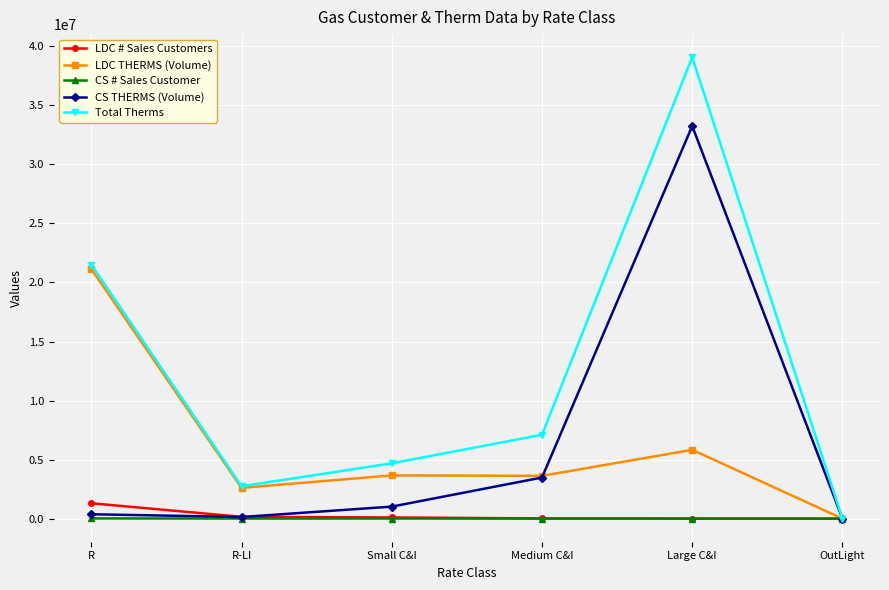

Is it true that Total Therms equals 2742387.6 at R-LI?

True